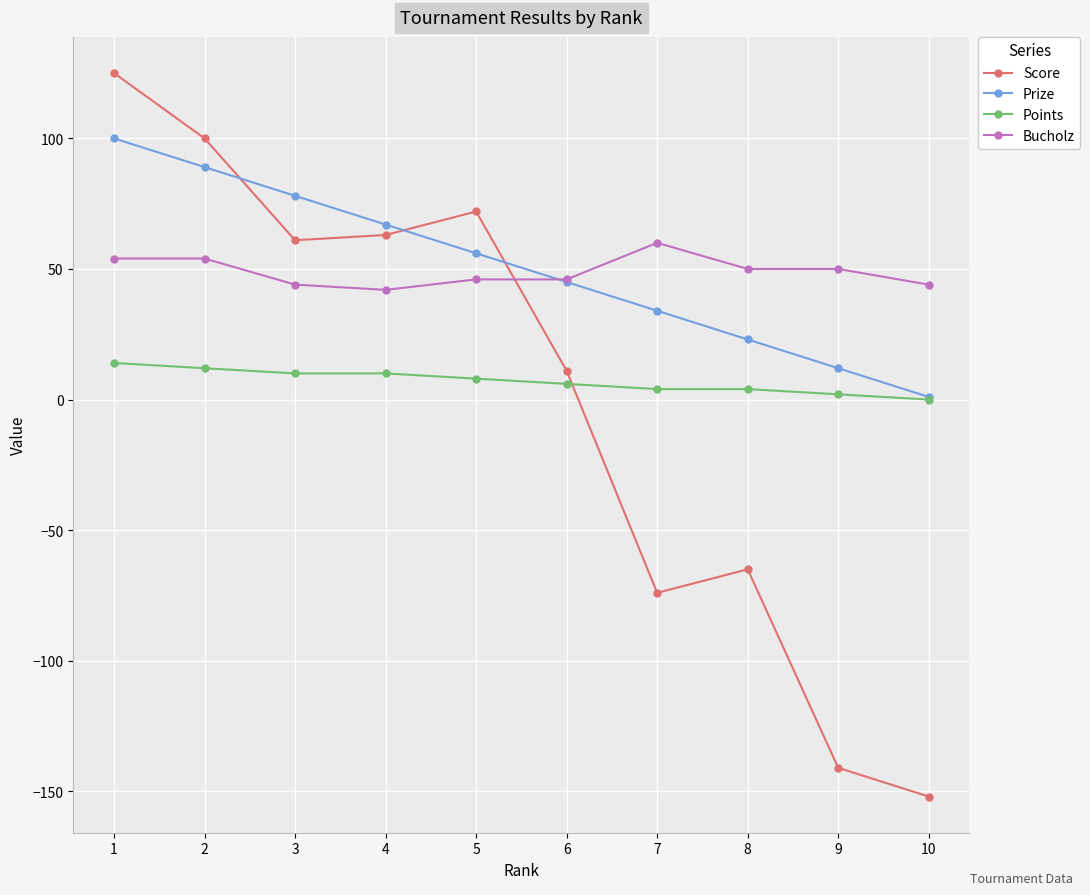

How many lines are shown in the chart?

4